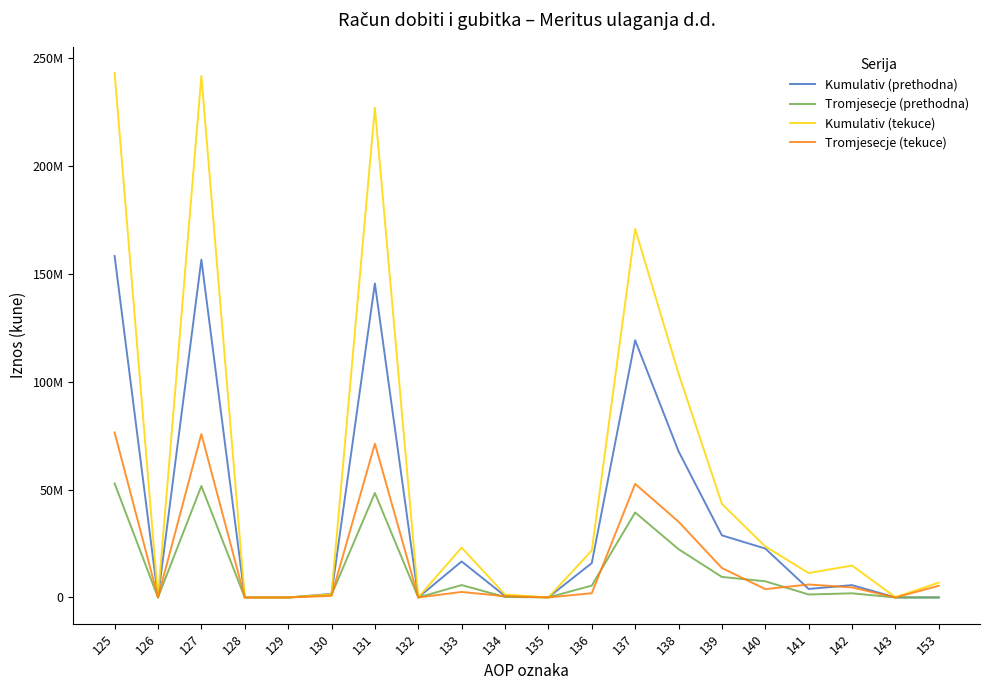

What are all the series names shown in the legend?

Kumulativ (prethodna), Tromjesecje (prethodna), Kumulativ (tekuce), Tromjesecje (tekuce)